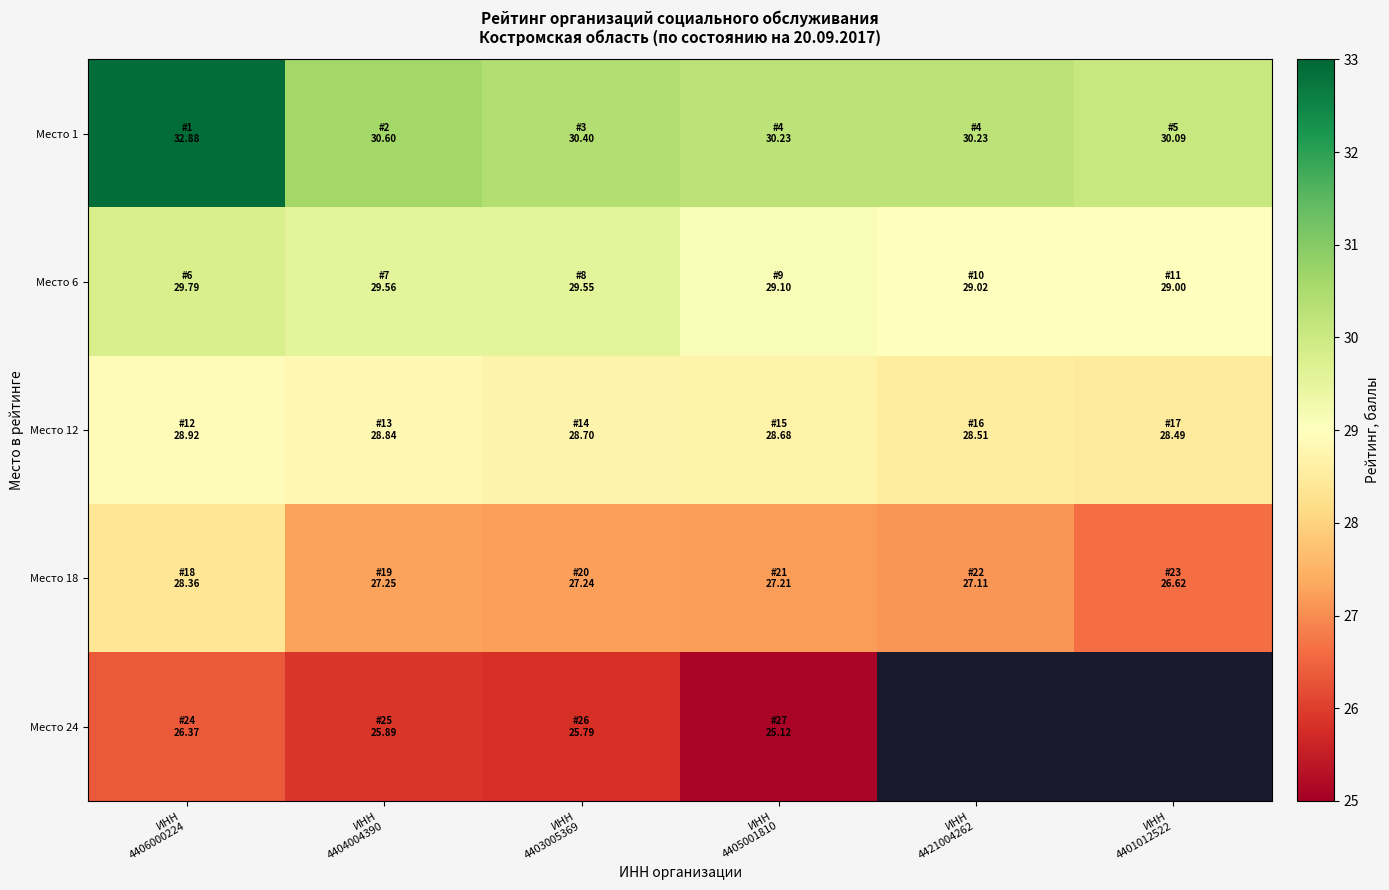

The Место 24 series shows 46.9 at ИНН 4406000224. True or false?

False